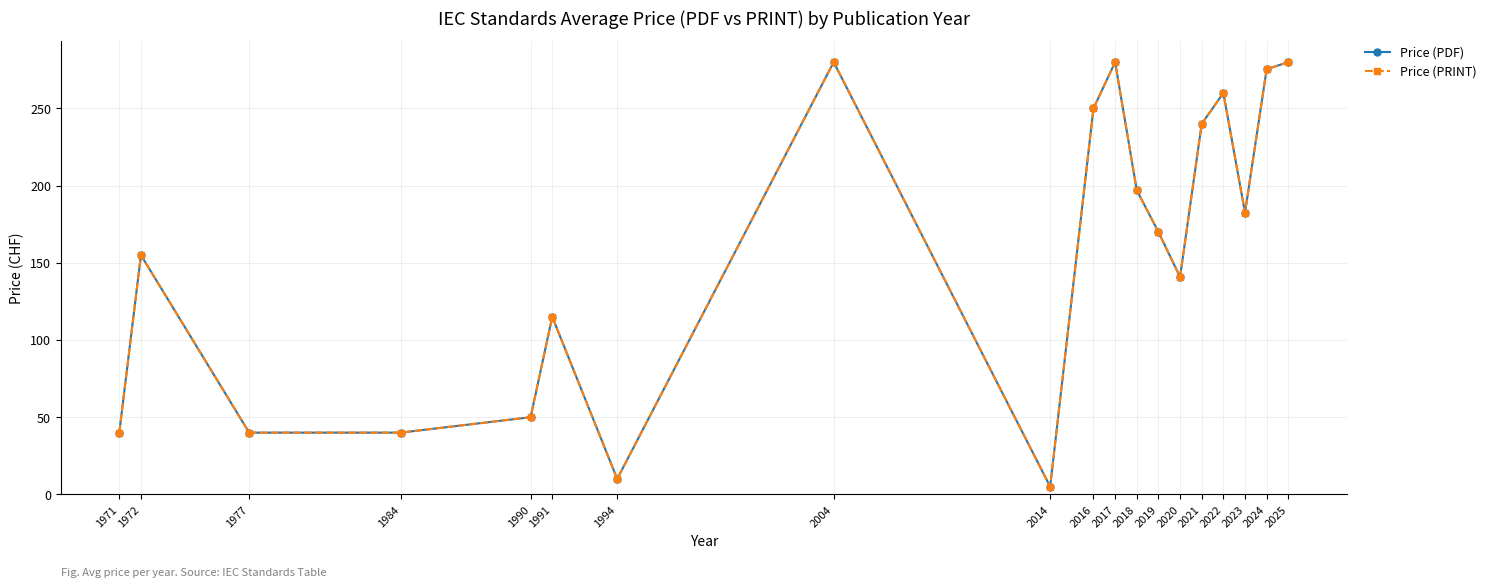

True or false: Price (PRINT) and Price (PDF) cross at least once.

False